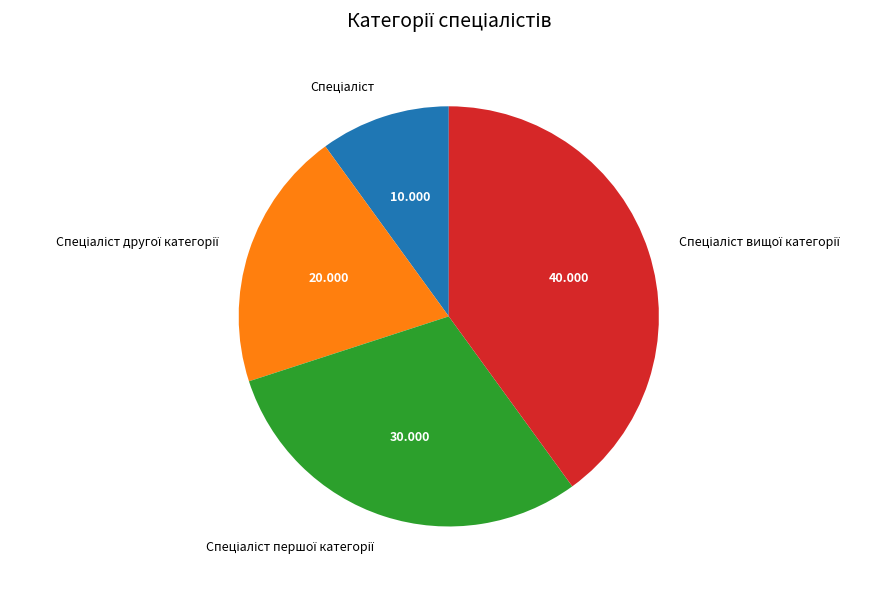

Does any single category account for the majority?

No